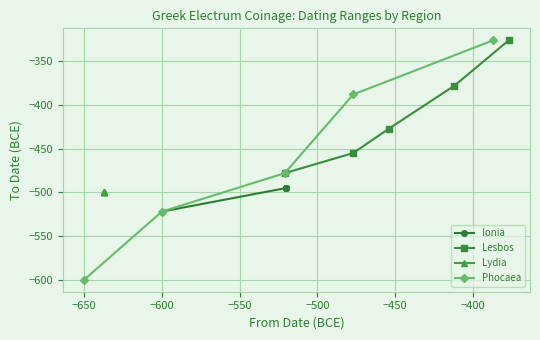

True or false: Lydia has more than 2 interior local peaks.

False